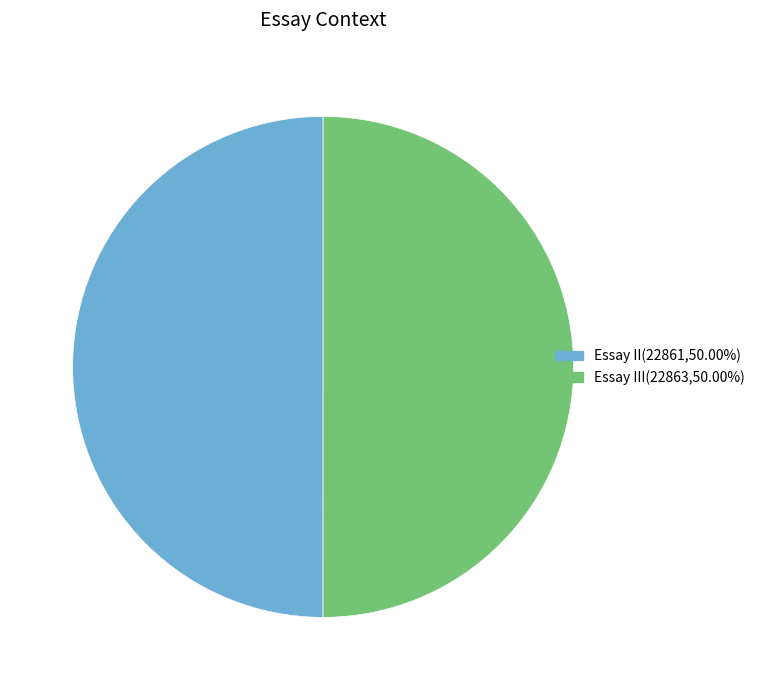

How many slices are in this pie chart?

2